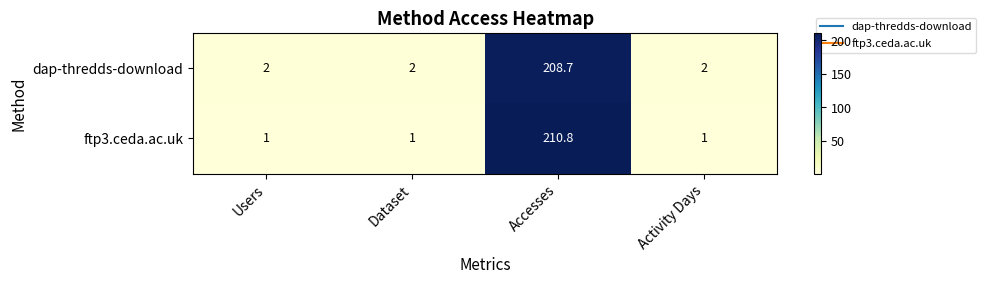

Is it true that ftp3.ceda.ac.uk equals 1.0 at Activity Days?

True